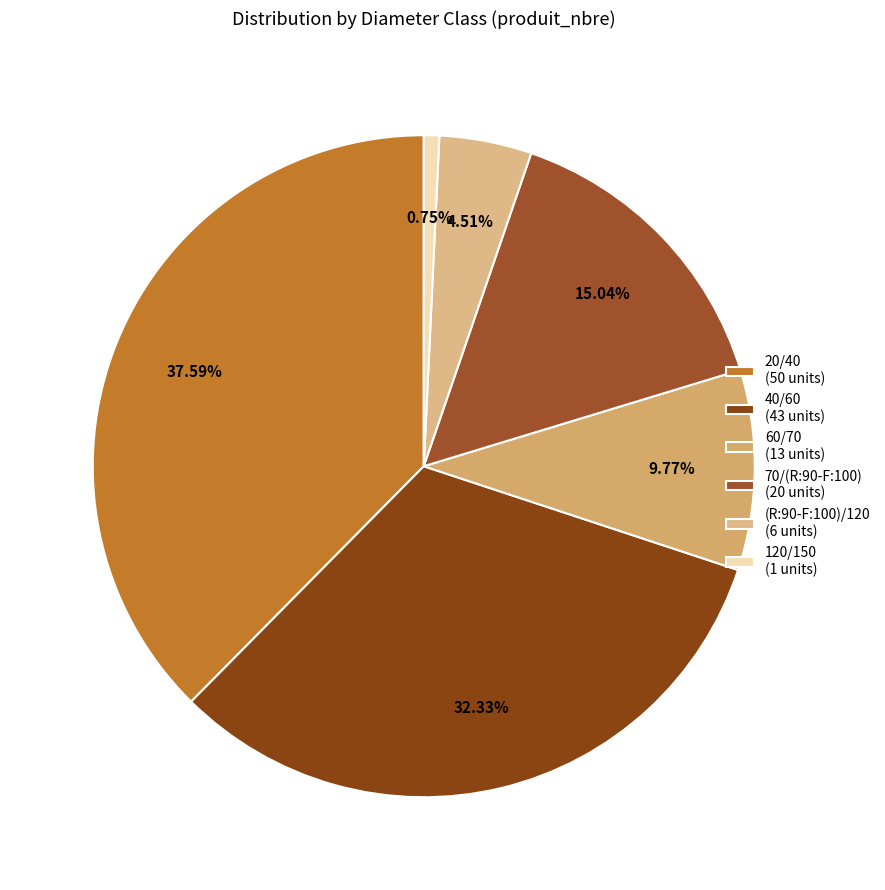

What is the smallest slice in the pie chart?

120/150